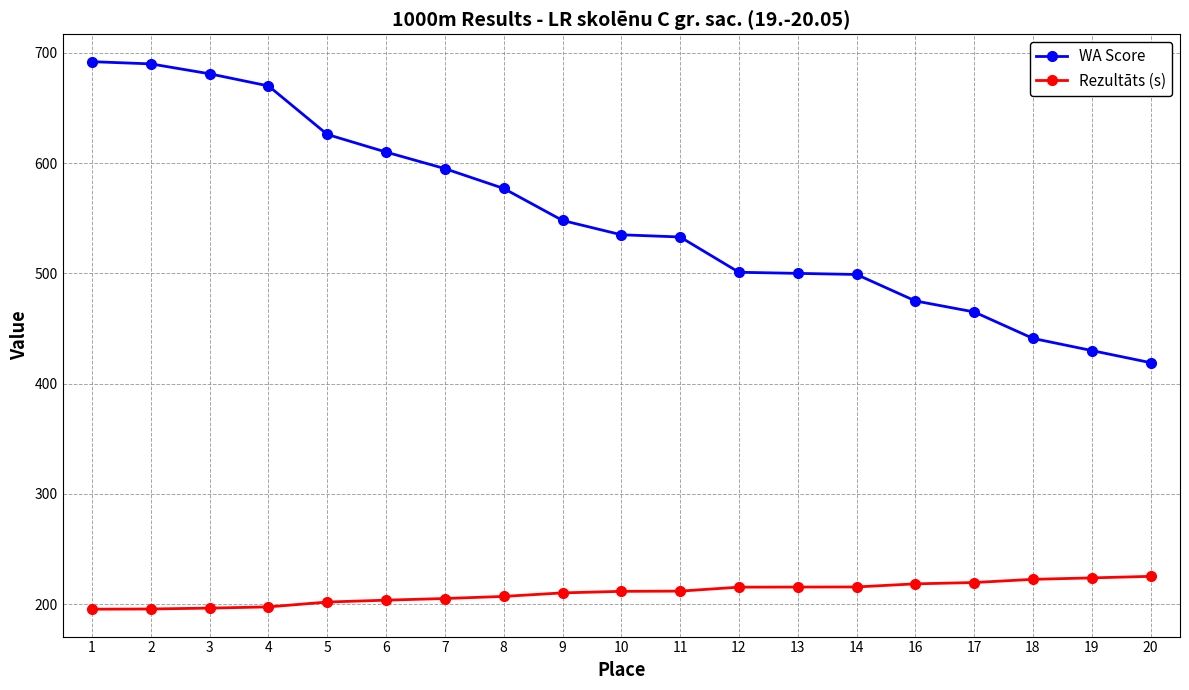

What is the value of the Rezultāts (s) point at the 16th from the left?

219.6